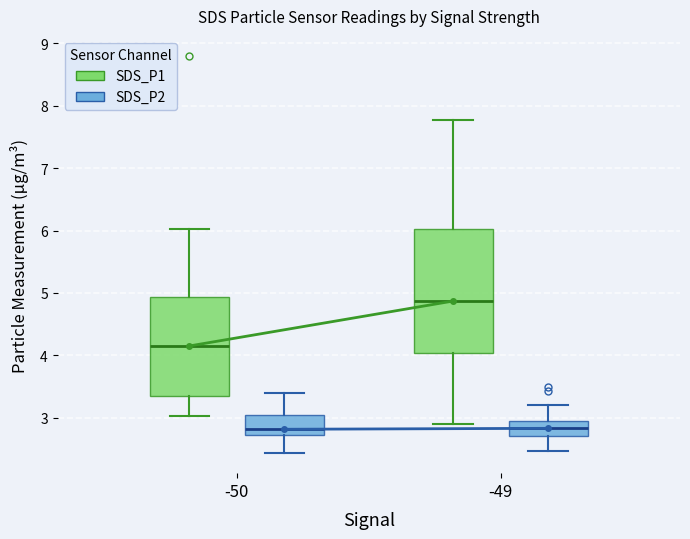

Reading left to right, transcribe this box plot: for each box, give where its median line is, the range the box spans, and where its two whiskers end, as read against the y-axis. The values are not printed on the chart, so give them approximately, as read against the axis.

-50 (SDS_P1): median 4.2, box 3.4 to 4.9, whiskers 3.0 to 6.0
-50 (SDS_P2): median 2.8, box 2.7 to 3.0, whiskers 2.4 to 3.4
-49 (SDS_P1): median 4.9, box 4.0 to 6.0, whiskers 2.9 to 7.8
-49 (SDS_P2): median 2.8, box 2.7 to 3.0, whiskers 2.5 to 3.2